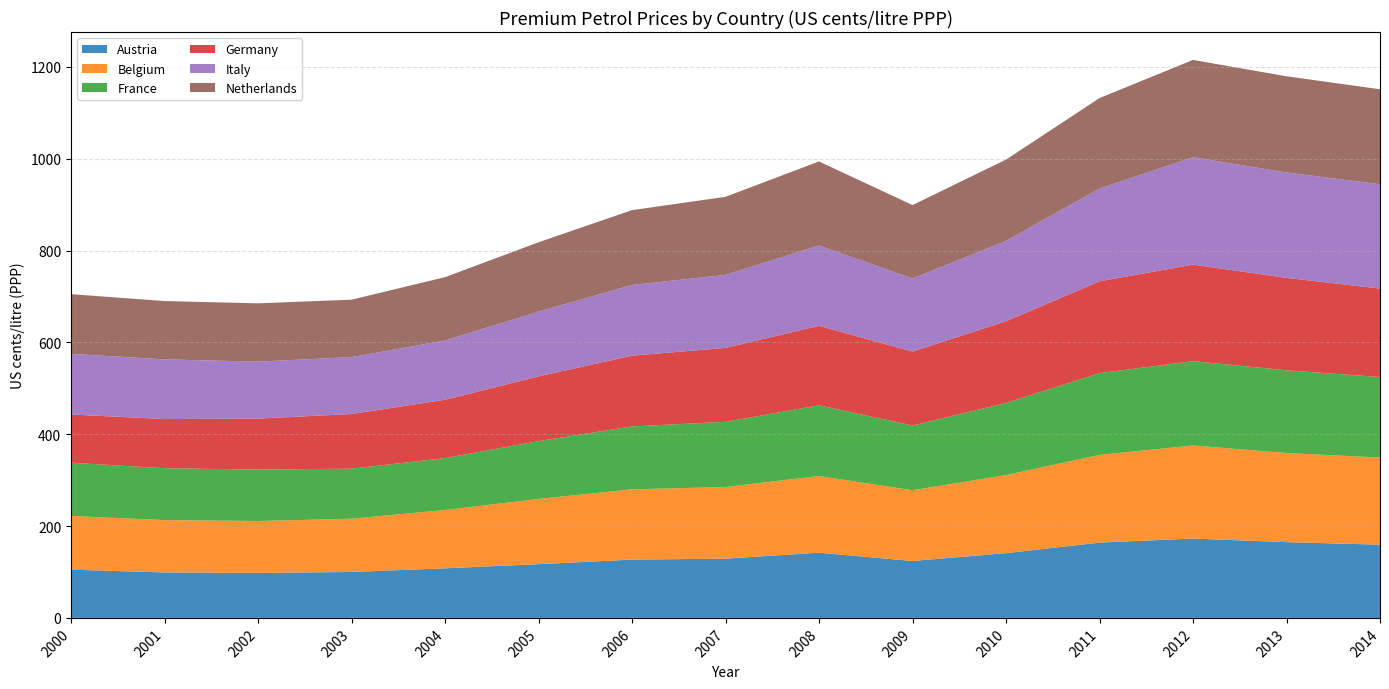

Reading left to right, extract all data points from this chart.

Austria: 105.0	99.0	98.0	100.0	108.0	117.0	127.0	129.0	142.0	124.0	141.0	164.0	172.8	164.9	159.5
Belgium: 117.0	114.0	113.0	116.0	127.0	142.0	153.0	156.0	167.0	154.0	170.0	191.0	202.7	194.2	189.7
France: 116.0	113.0	112.0	109.0	113.0	126.0	137.0	142.0	154.0	141.0	157.0	178.0	183.6	180.1	175.3
Germany: 105.0	107.0	111.0	119.0	127.0	141.0	154.0	161.0	173.0	161.0	178.0	200.0	210.2	201.3	192.6
Italy: 132.0	130.0	124.0	124.0	129.0	141.0	154.0	159.0	175.0	159.0	175.0	202.0	234.0	229.5	227.3
Netherlands: 130.0	127.0	127.0	125.0	138.0	151.0	163.0	170.0	183.0	160.0	177.0	197.0	211.8	209.5	206.8